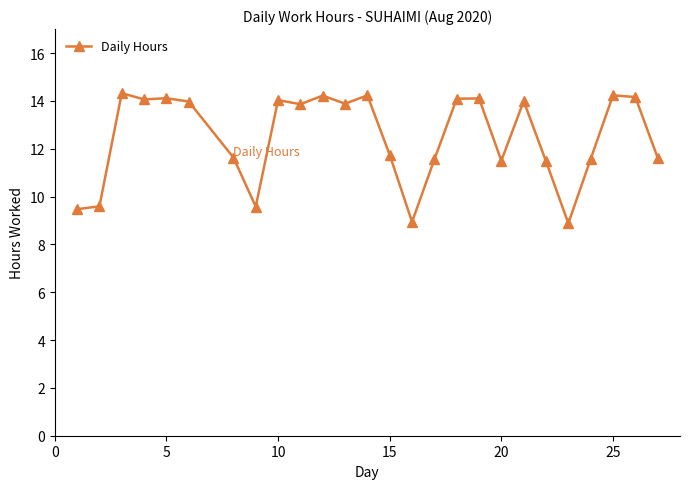

What is the greatest value displayed?

14.3